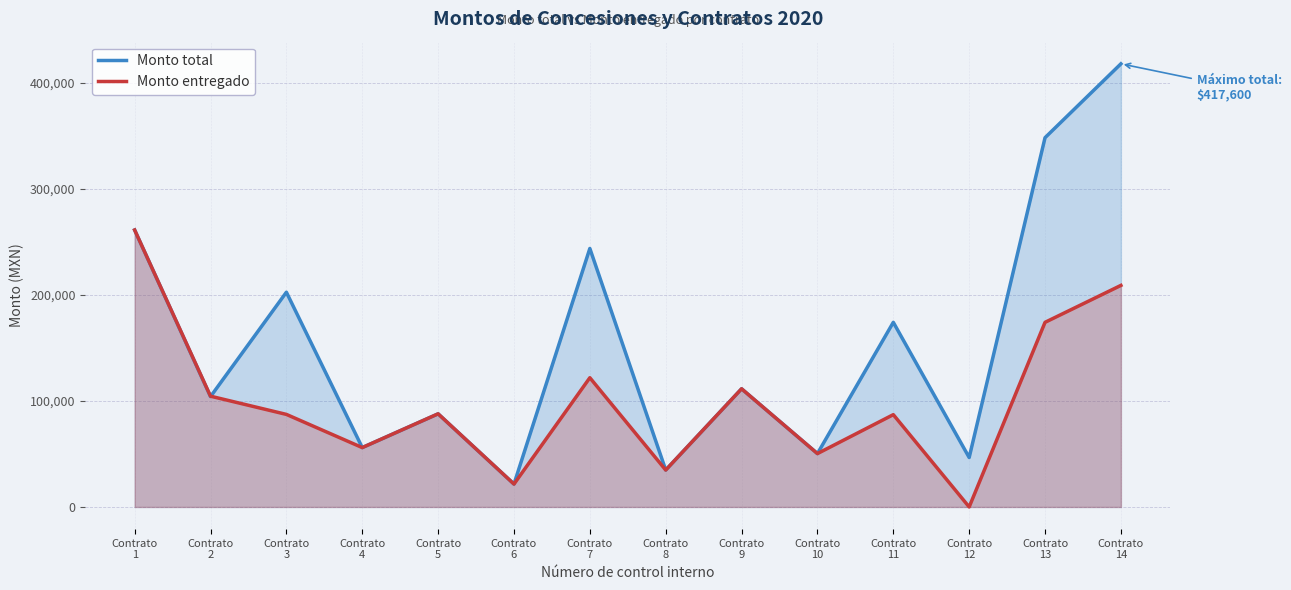

Where does the Monto total series first go above 111360?

Contrato
1